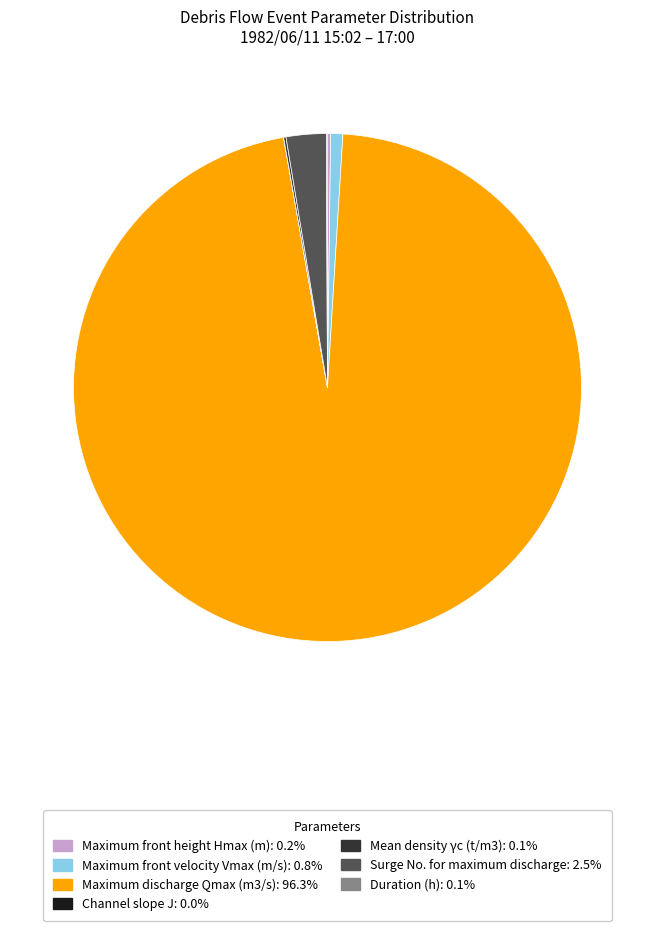

What is the majority slice?

Maximum discharge Qmax (m3/s)